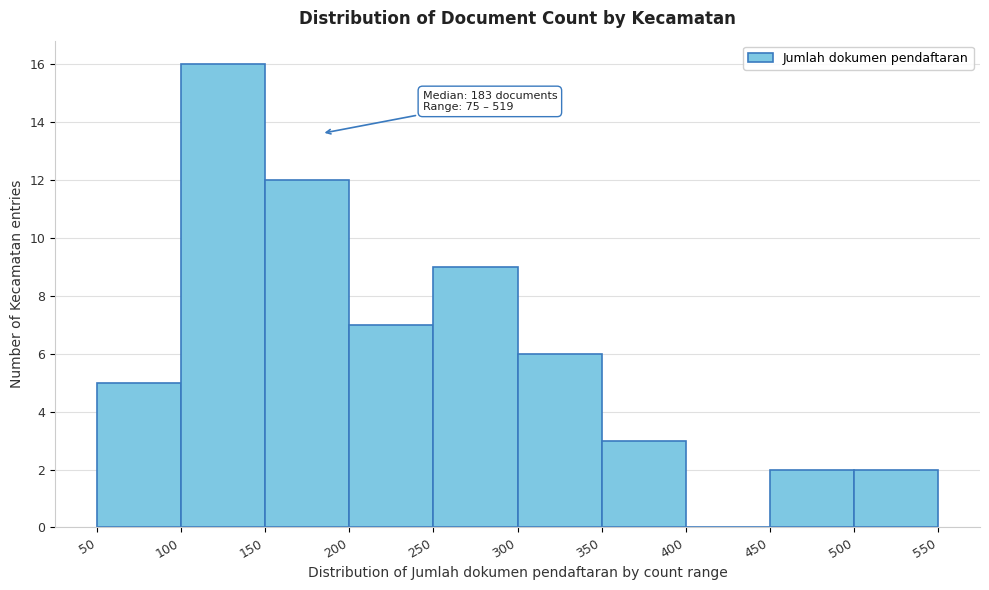

Which range on the x-axis has the tallest bar?

100 to 150